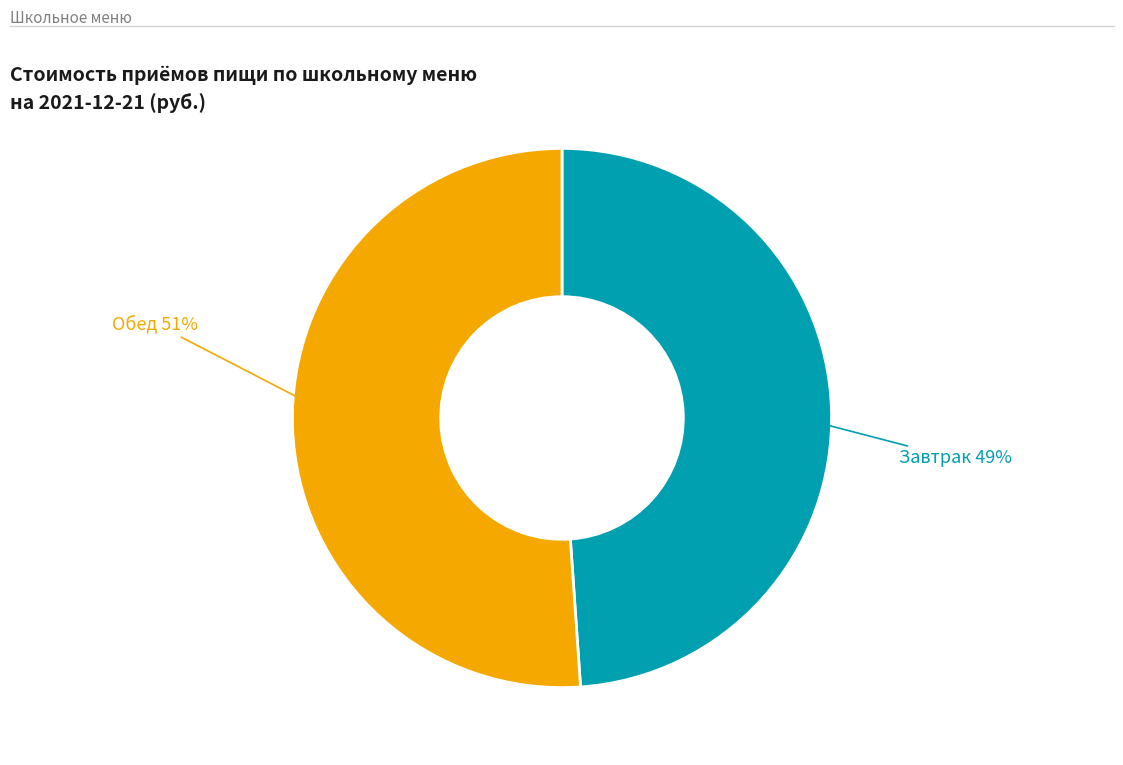

To the nearest percent, what is the average slice percentage?

50%